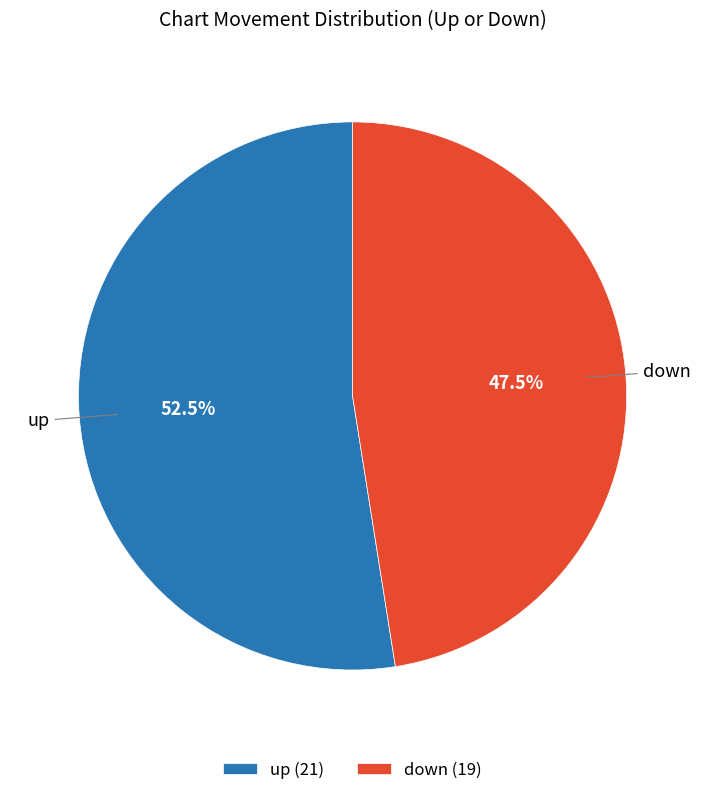

Which has a higher value, down or up?

up